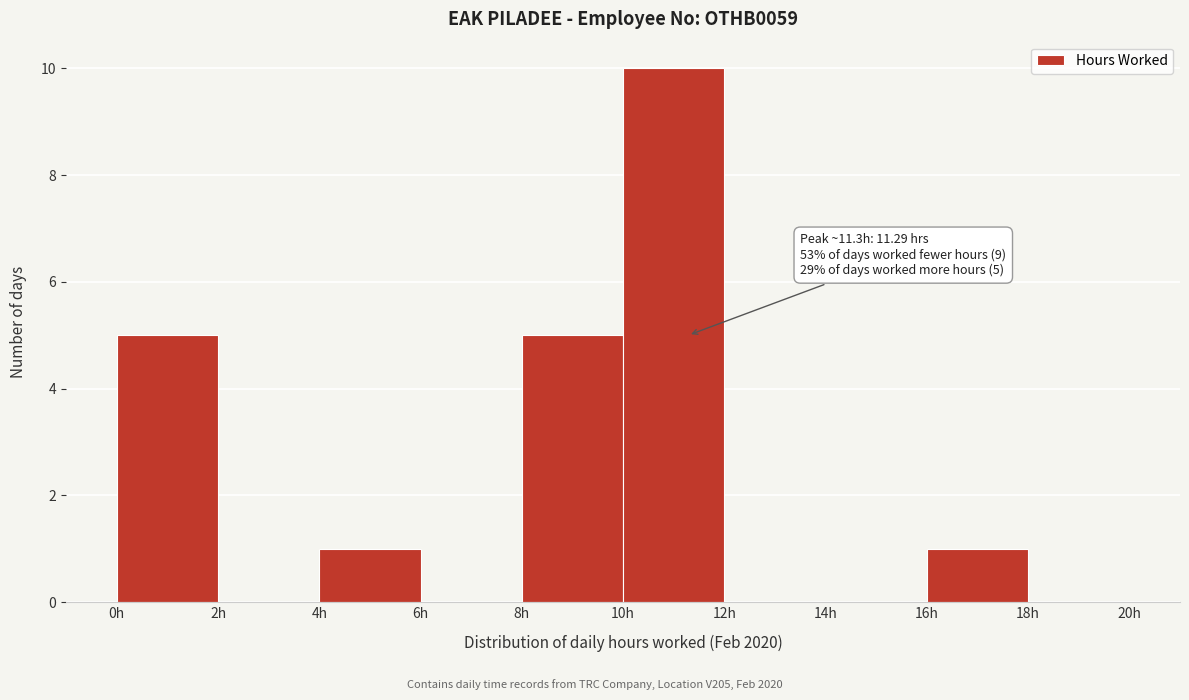

Over which range of the x-axis is the bar tallest?

10 to 12